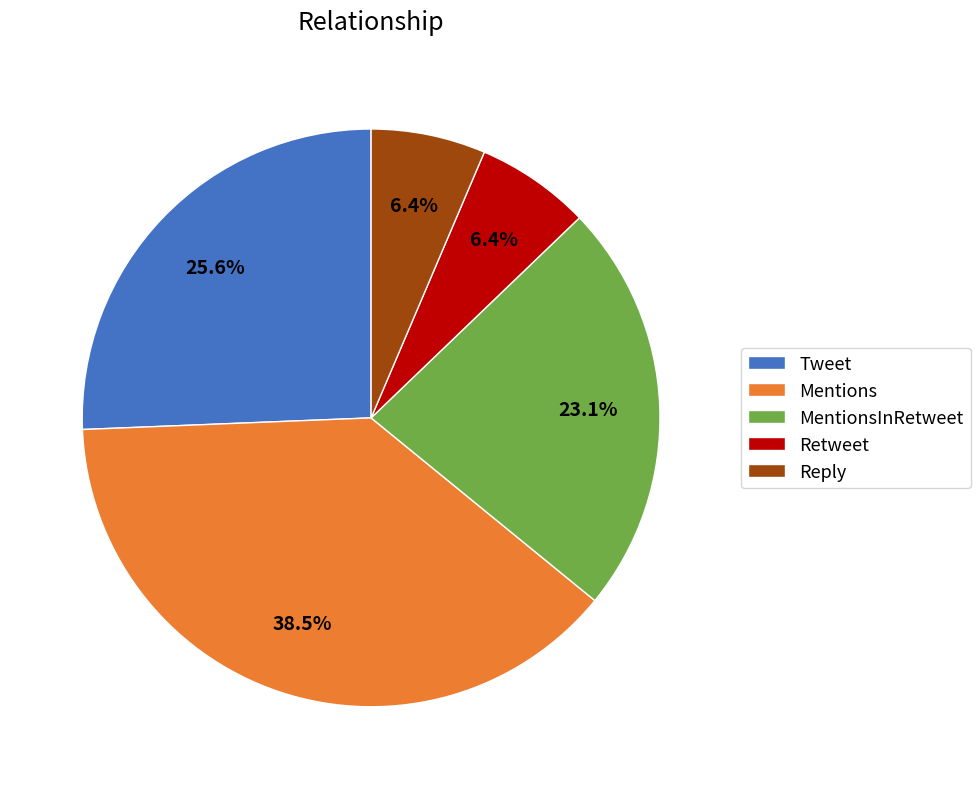

Between Retweet and Tweet, which is larger?

Tweet